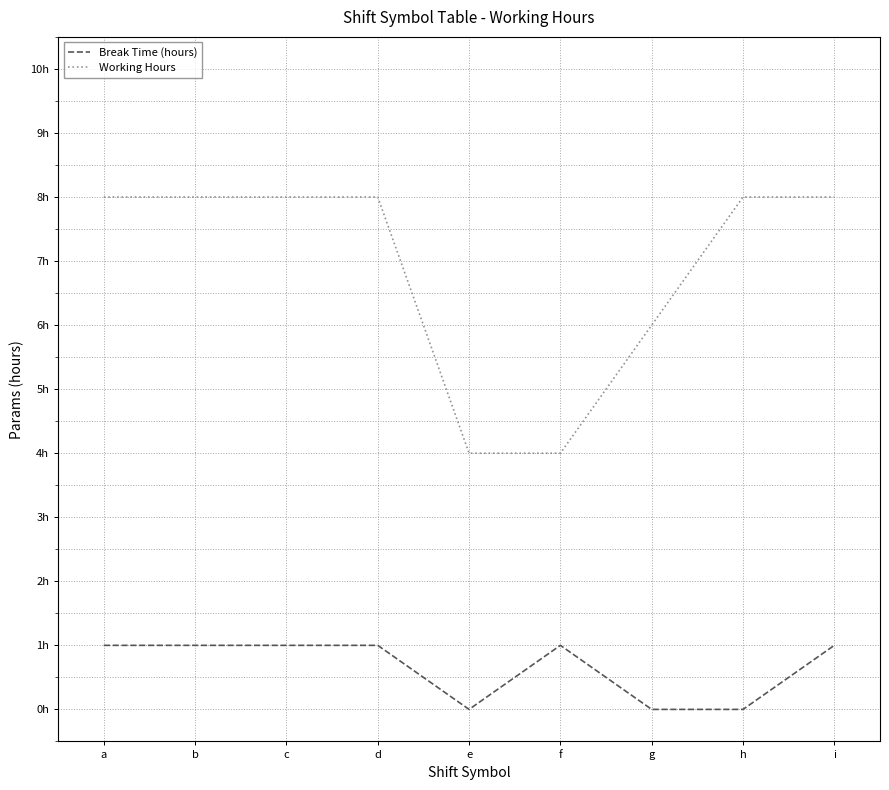

Which series has the largest total across all categories?

Working Hours